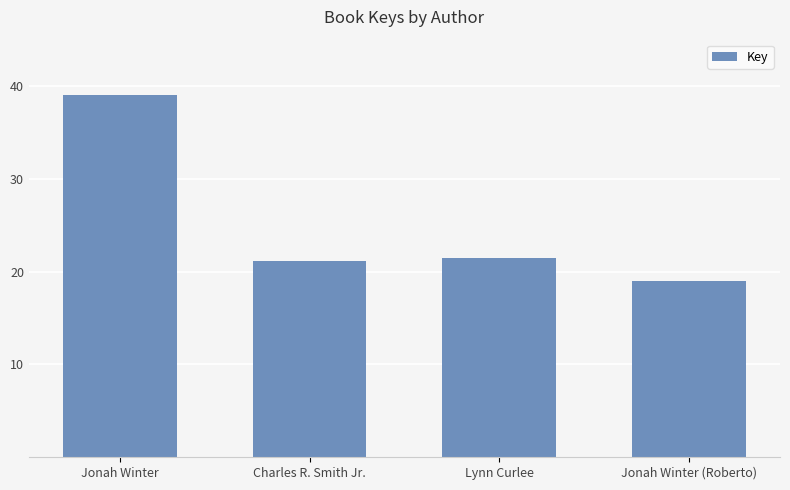

Reading left to right, transcribe all the data shown in this chart.

Jonah Winter=39048722	Charles R. Smith Jr.=21107756	Lynn Curlee=21436234	Jonah Winter (Roberto)=19011168